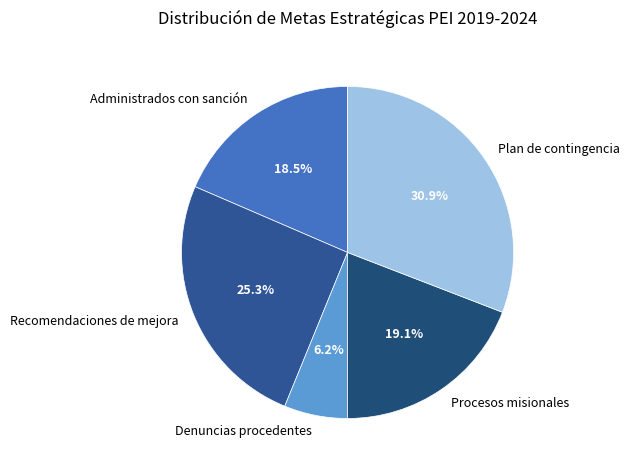

Which has a higher value, Procesos misionales or Administrados con sanción?

Procesos misionales